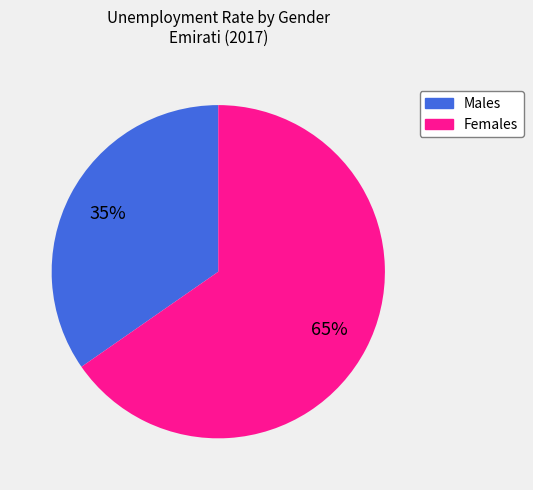

Is the sum of Females and Males greater than half?

Yes